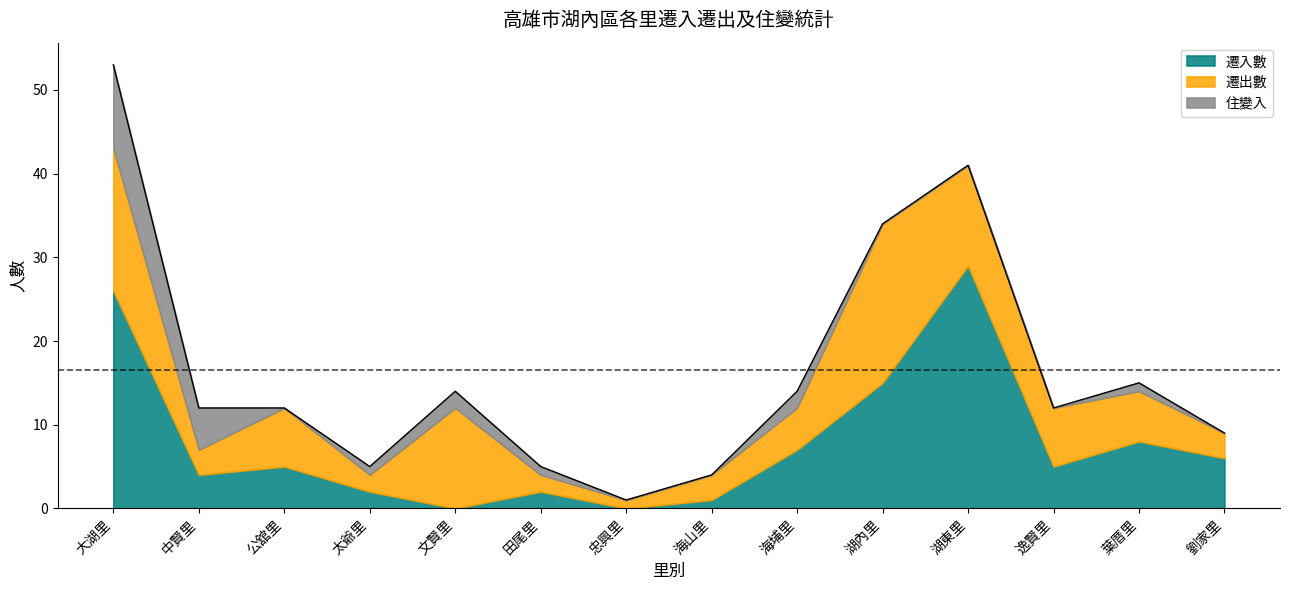

What is the label of the 7th point from the left?

忠興里